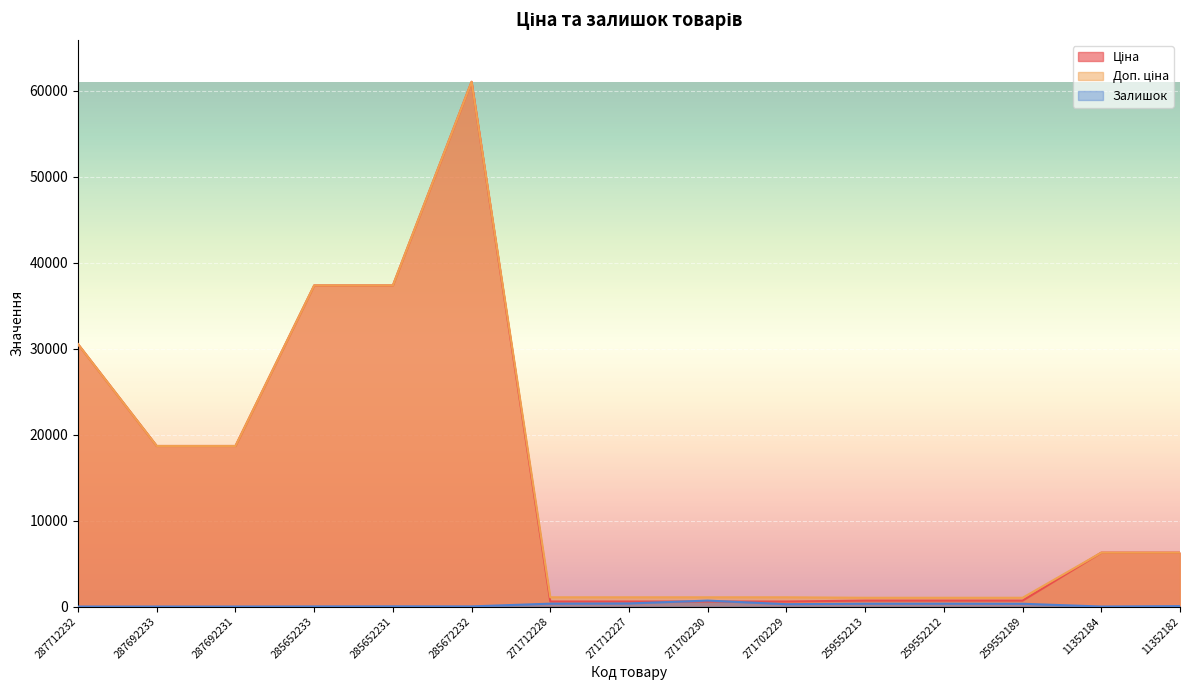

Between which two adjacent categories do Ціна and Залишок first intersect?

271712227 and 271702230